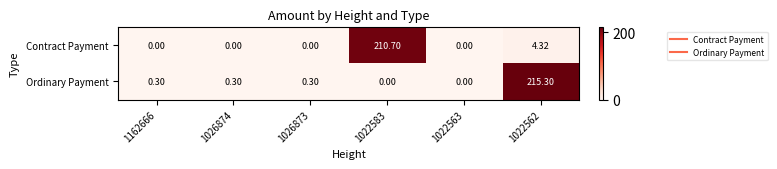

Which series changed the most between 1022563 and 1022562?

Ordinary Payment